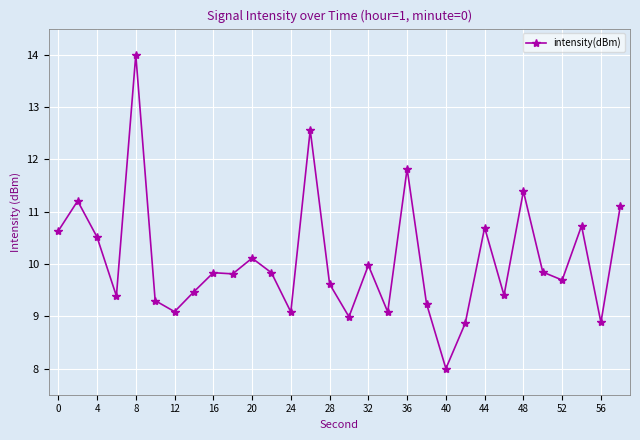

How many data points does each series have?

30